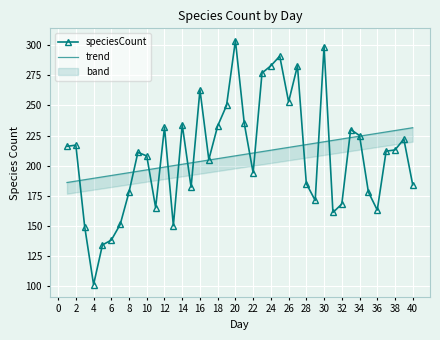

Reading right to left, list all the values displayed in this chart.

speciesCount: 184.0	222.0	213.0	212.0	163.0	178.0	225.0	230.0	168.0	161.0	299.0	171.0	185.0	283.0	253.0	291.0	283.0	277.0	194.0	235.0	304.0	250.0	233.0	205.0	263.0	182.0	234.0	150.0	232.0	165.0	208.0	211.0	178.0	151.0	138.0	134.0	101.0	149.0	217.0	216.0
trend: 231.5	230.3	229.1	228.0	226.8	225.6	224.5	223.3	222.1	221.0	219.8	218.6	217.5	216.3	215.1	214.0	212.8	211.6	210.5	209.3	208.1	206.9	205.8	204.6	203.4	202.3	201.1	199.9	198.8	197.6	196.4	195.3	194.1	192.9	191.8	190.6	189.4	188.3	187.1	185.9